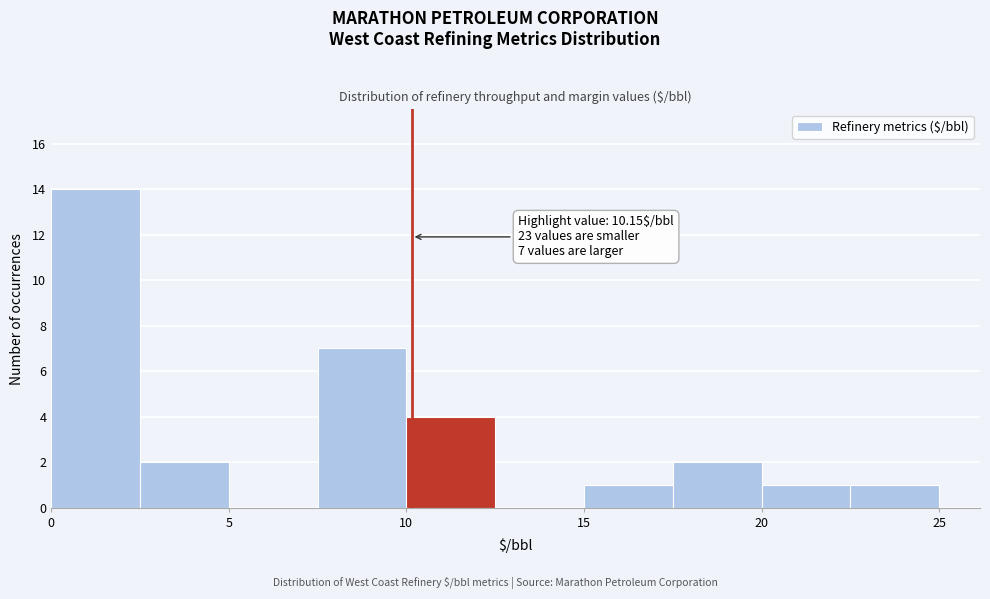

Over which range of the x-axis is the bar tallest?

0.0 to 2.5